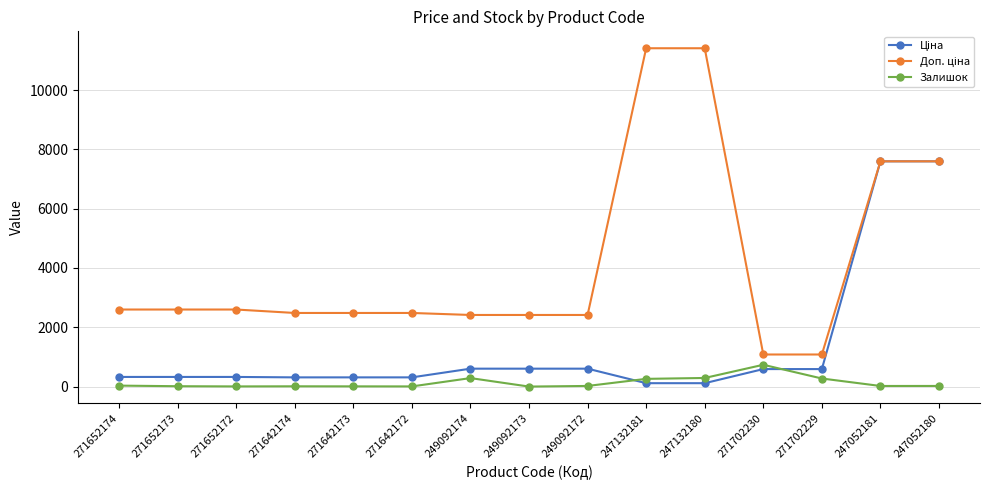

In Залишок, how many points are lower than both neighbors (excluding endpoints)?

4